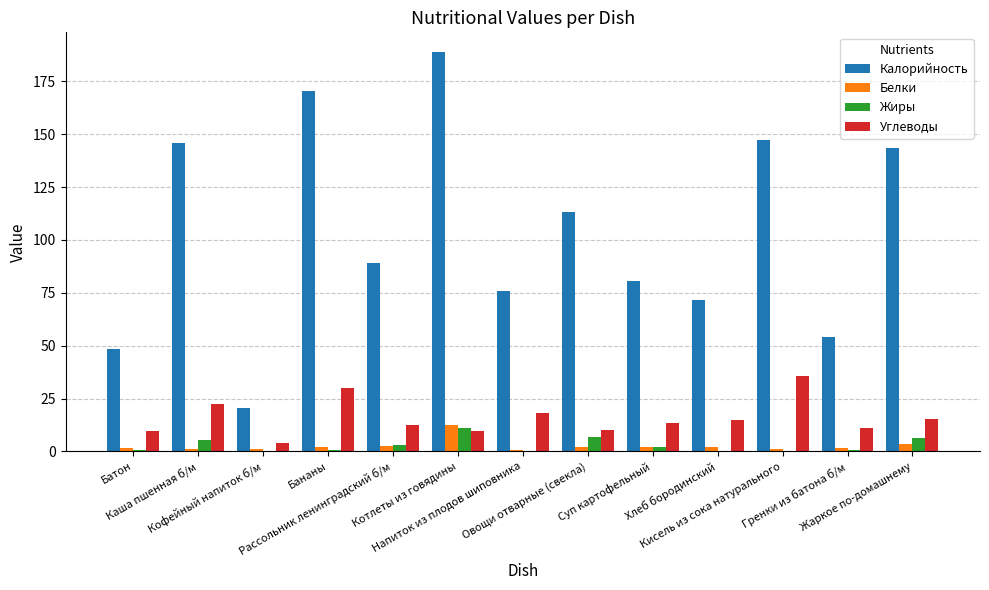

What is the highest value of the Белки series?

12.4